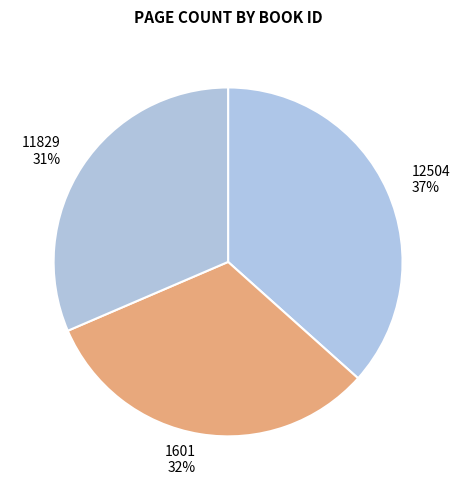

Count the number of slices in the pie.

3